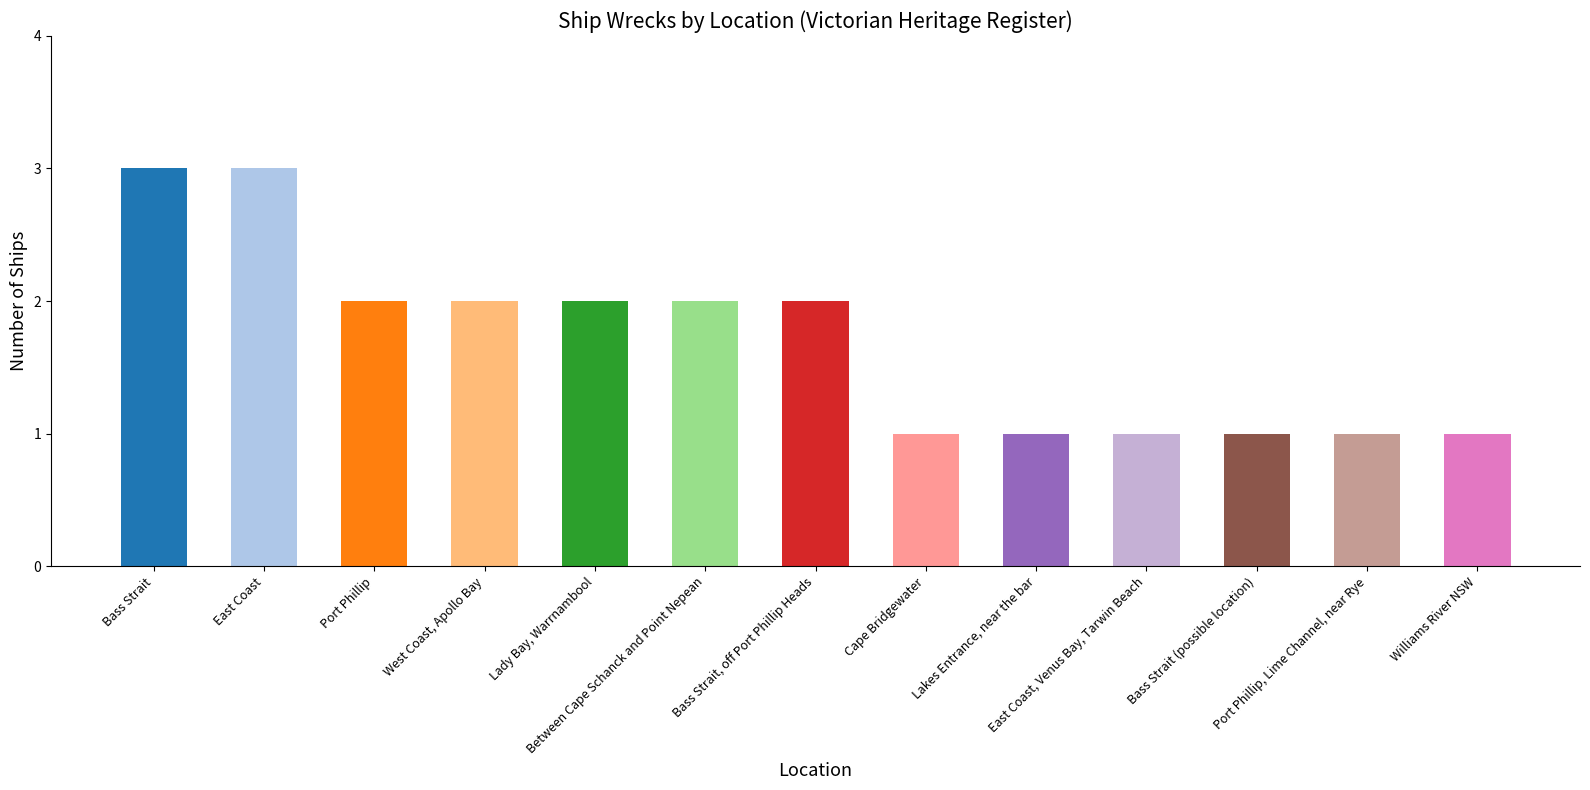

How many distinct data groups are displayed?

1